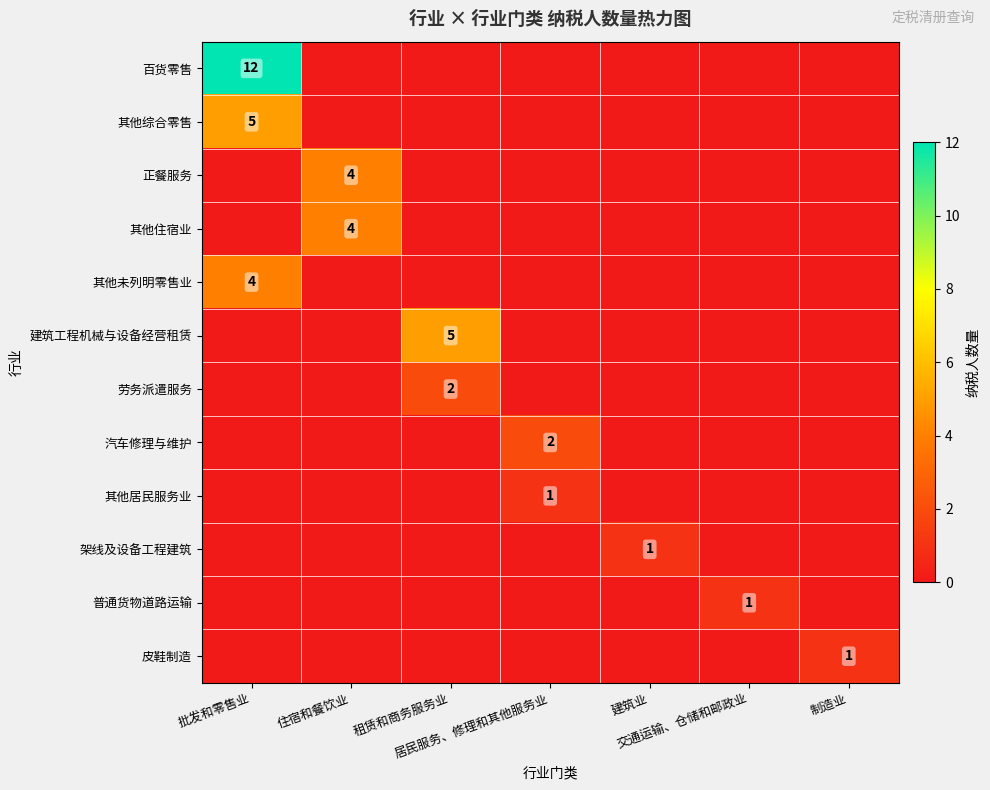

Which label corresponds to the largest value in the chart?

批发和零售业